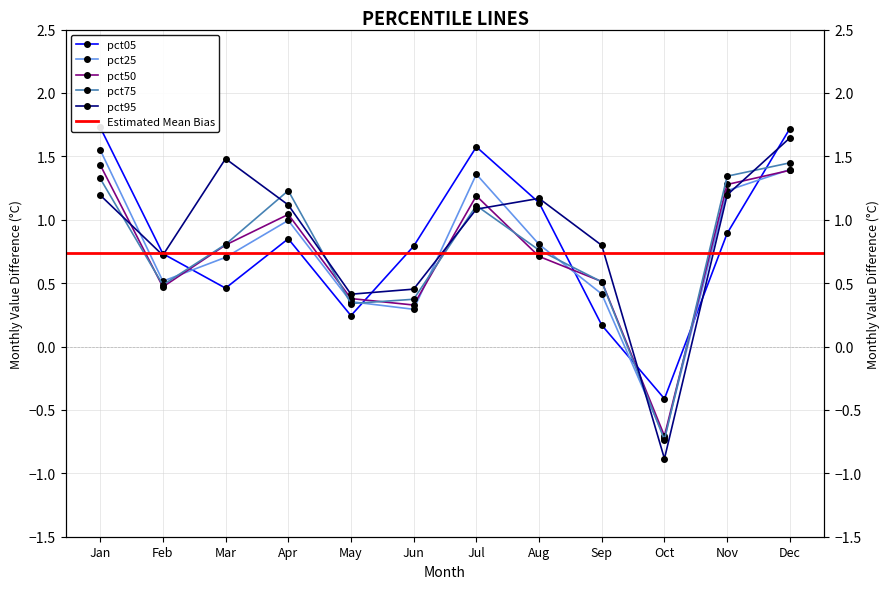

The value of pct25 at Nov is 2.2. True or false?

False